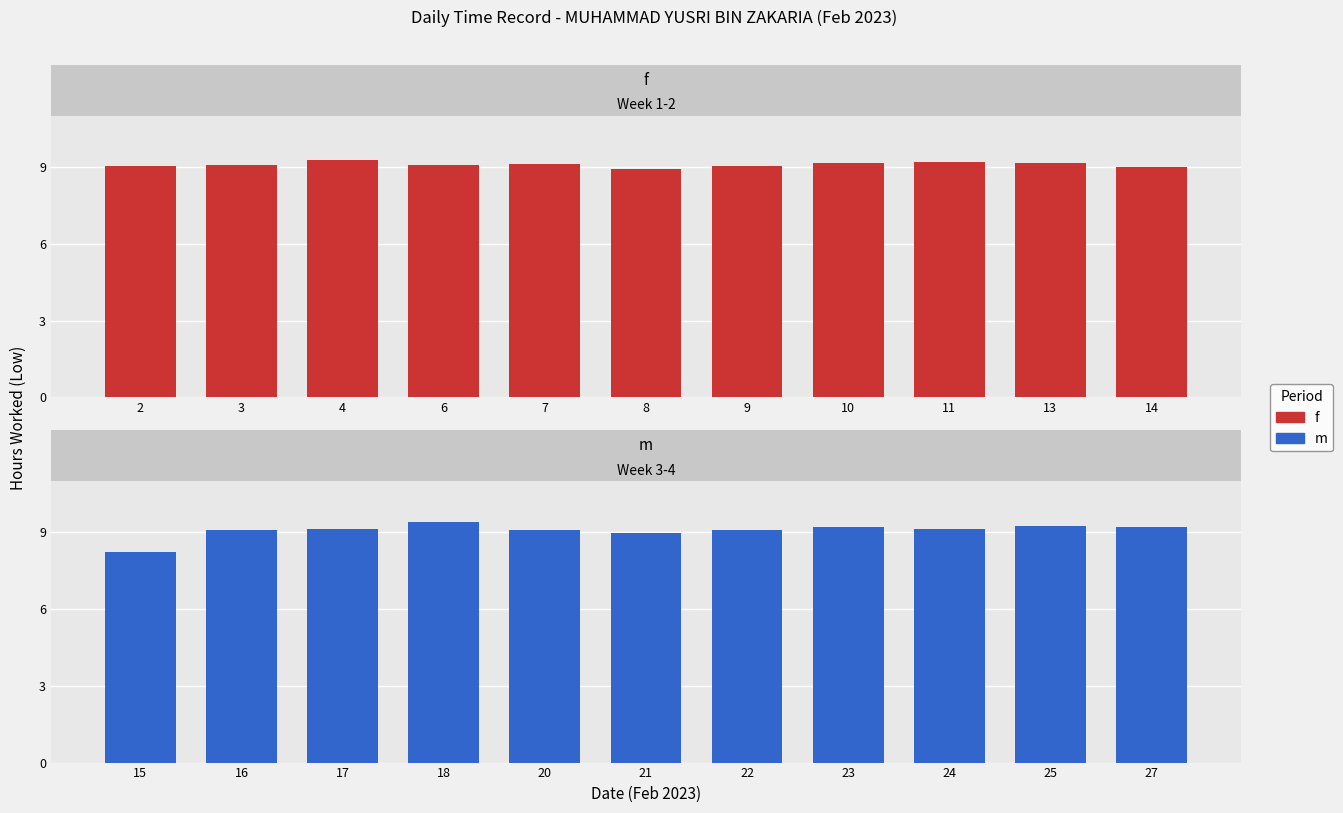

Reading left to right, transcribe all the data shown in this chart.

f: 9.0	9.1	9.3	9.1	9.1	8.9	9.0	9.2	9.2	9.2	9.0
m: 8.2	9.1	9.1	9.4	9.1	9.0	9.1	9.2	9.1	9.2	9.2